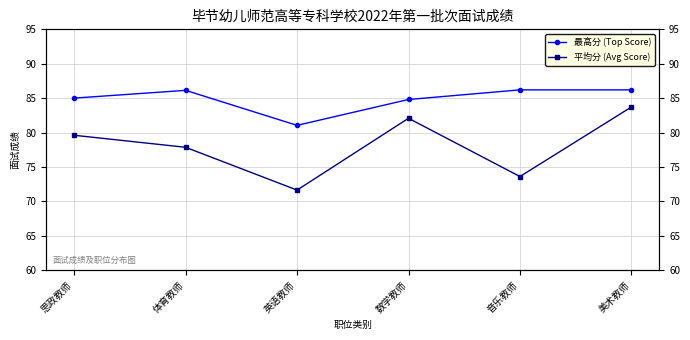

How many interior local valleys does the 最高分 (Top Score) series have?

1